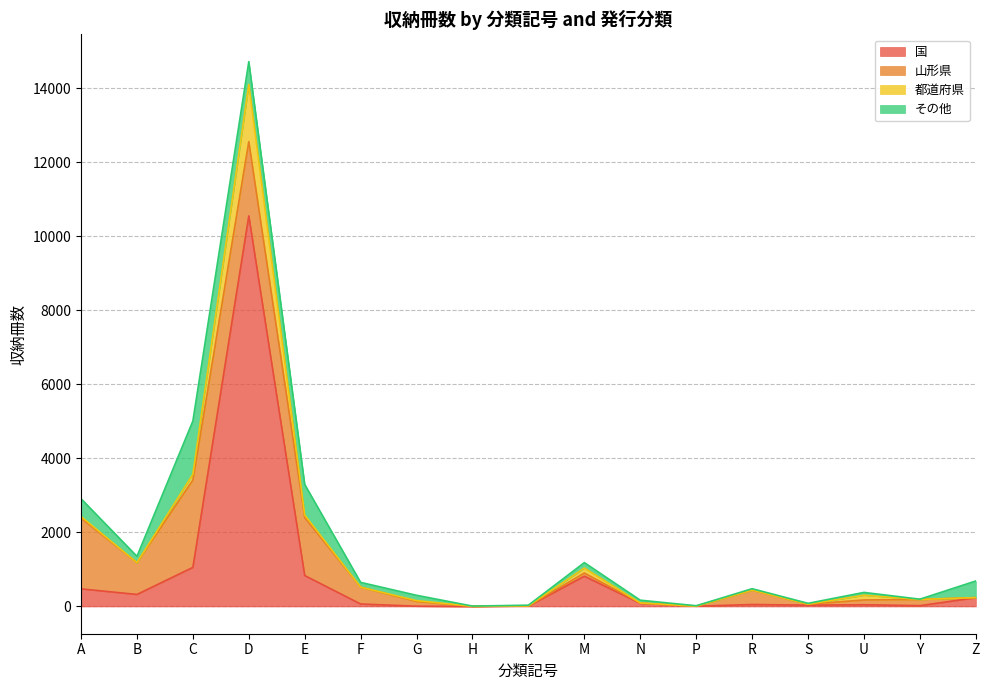

Which series changed the most between A and N?

山形県